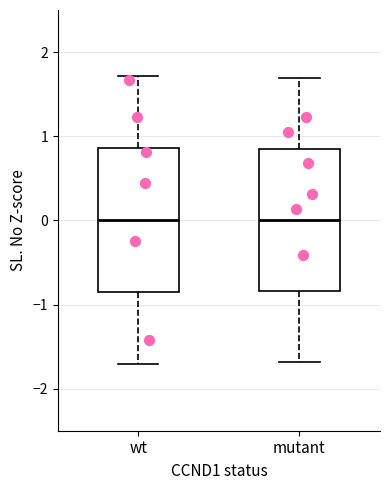

Reading left to right, read every box against the y-axis: the position of its median line, the range the box covers, and the ends of its whiskers. The values are not printed on the chart, so give them approximately, as read against the axis.

wt: median 0.0, box -0.9 to 0.9, whiskers -1.7 to 1.7
mutant: median 0.0, box -0.8 to 0.8, whiskers -1.7 to 1.7